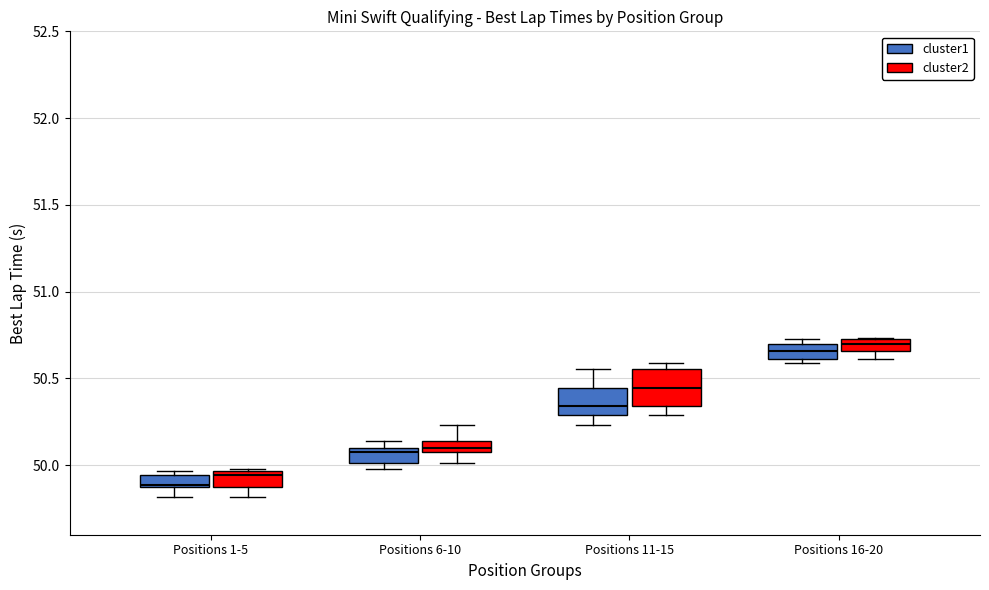

Comparing the boxes themselves (not the whiskers), which one is the tallest?

Positions 11-15 (cluster2)